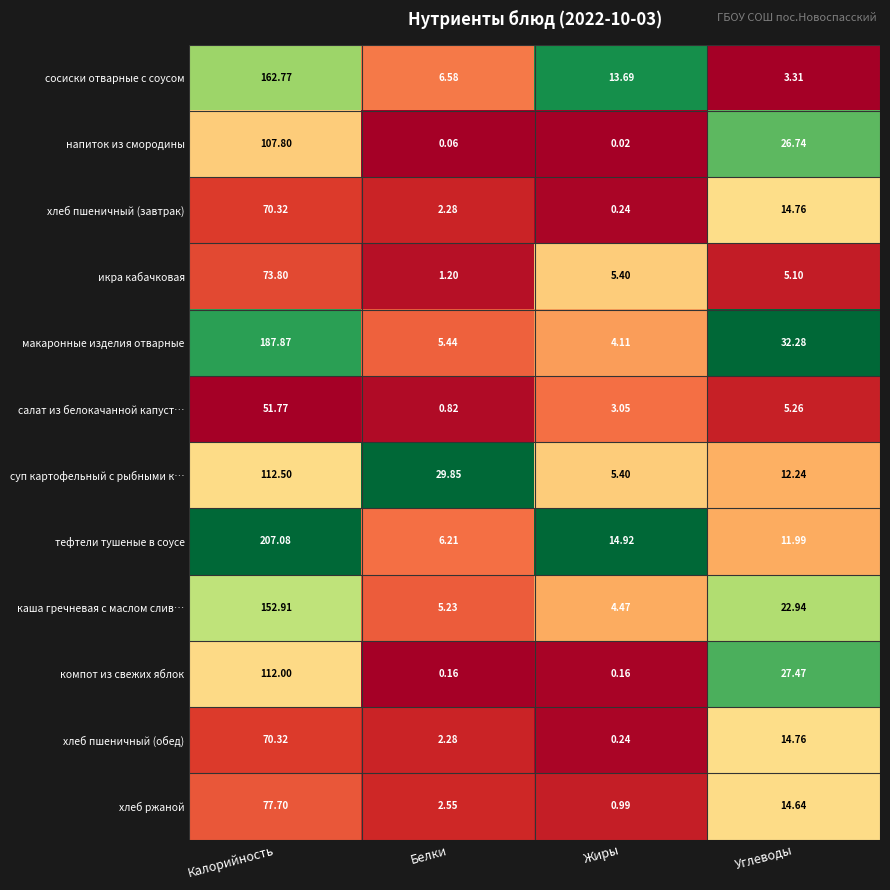

What is the difference between the highest and lowest values at Углеводы?

29.0